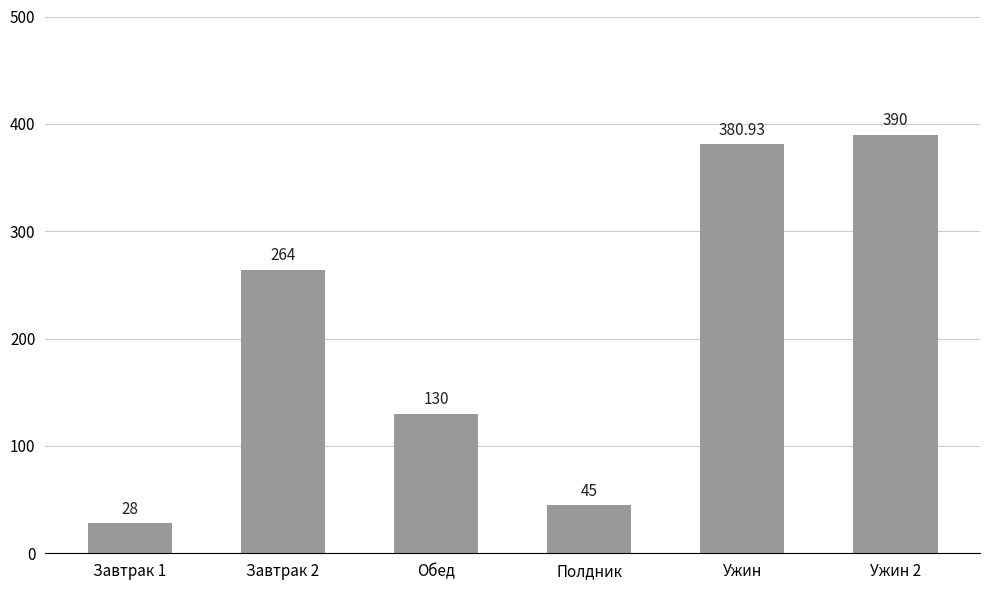

What is the value of the 6th bar from the left?

390.0